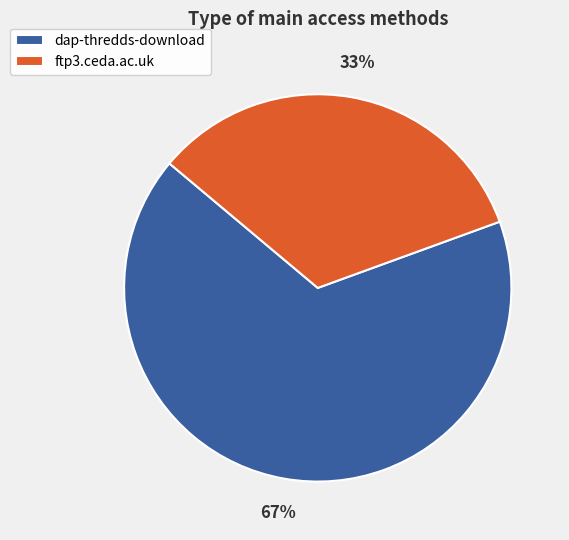

What percentage is the dap-thredds-download slice, to the nearest percent?

67%